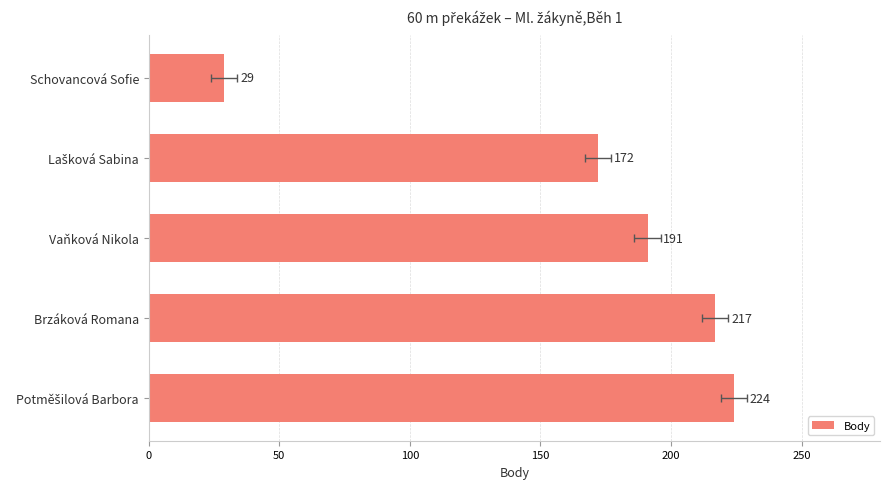

How many categories are shown in the chart?

5